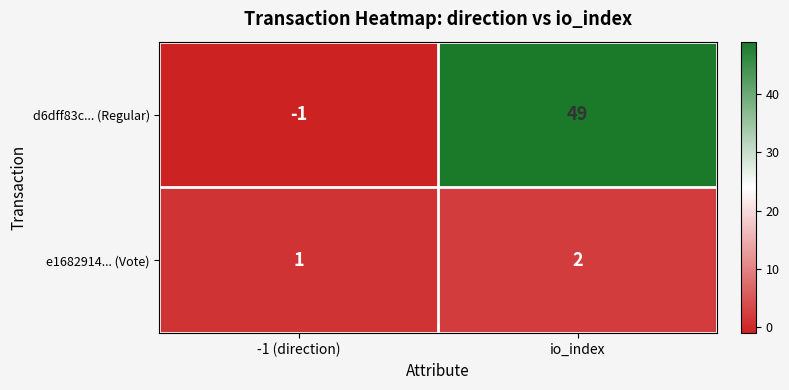

What is the average value of the d6dff83c... (Regular) series?

24